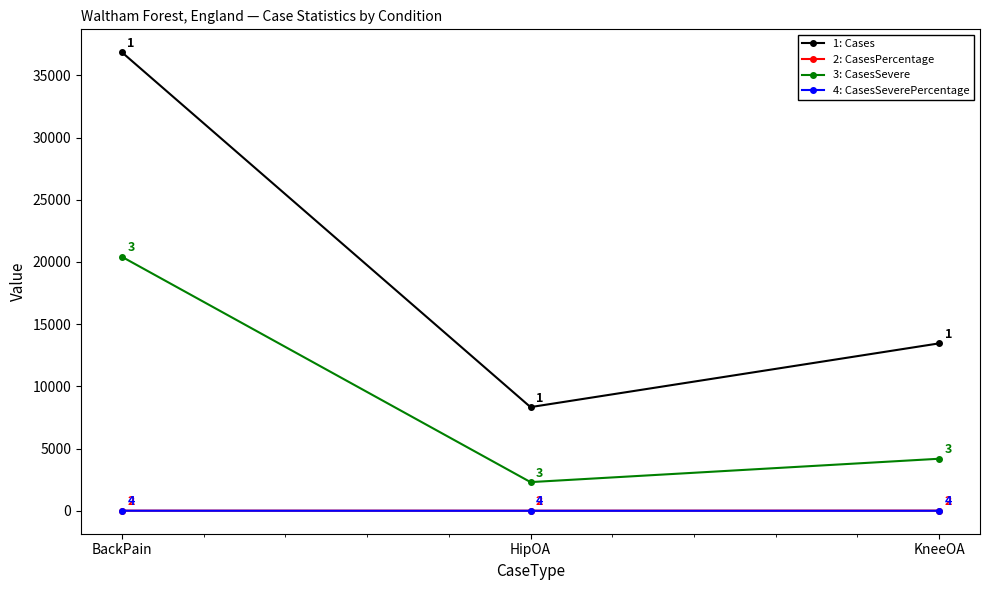

At which category is the sum across all series the highest?

BackPain